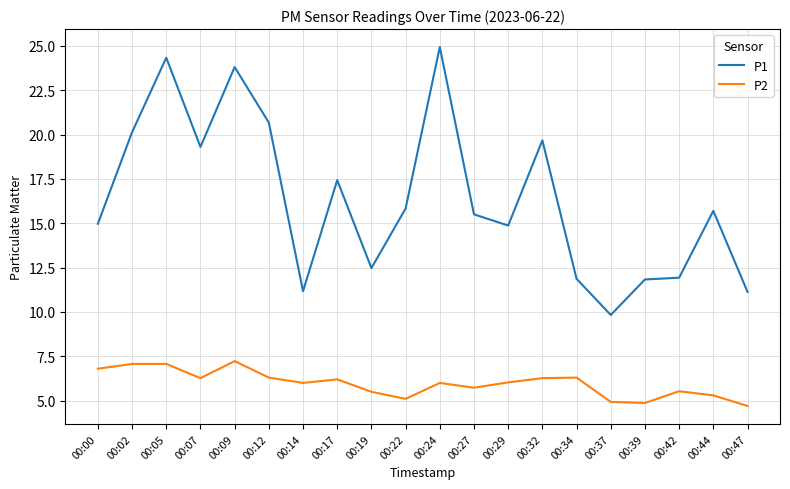

What is the sum of the P2 values at 00:14 and 00:19?

11.5